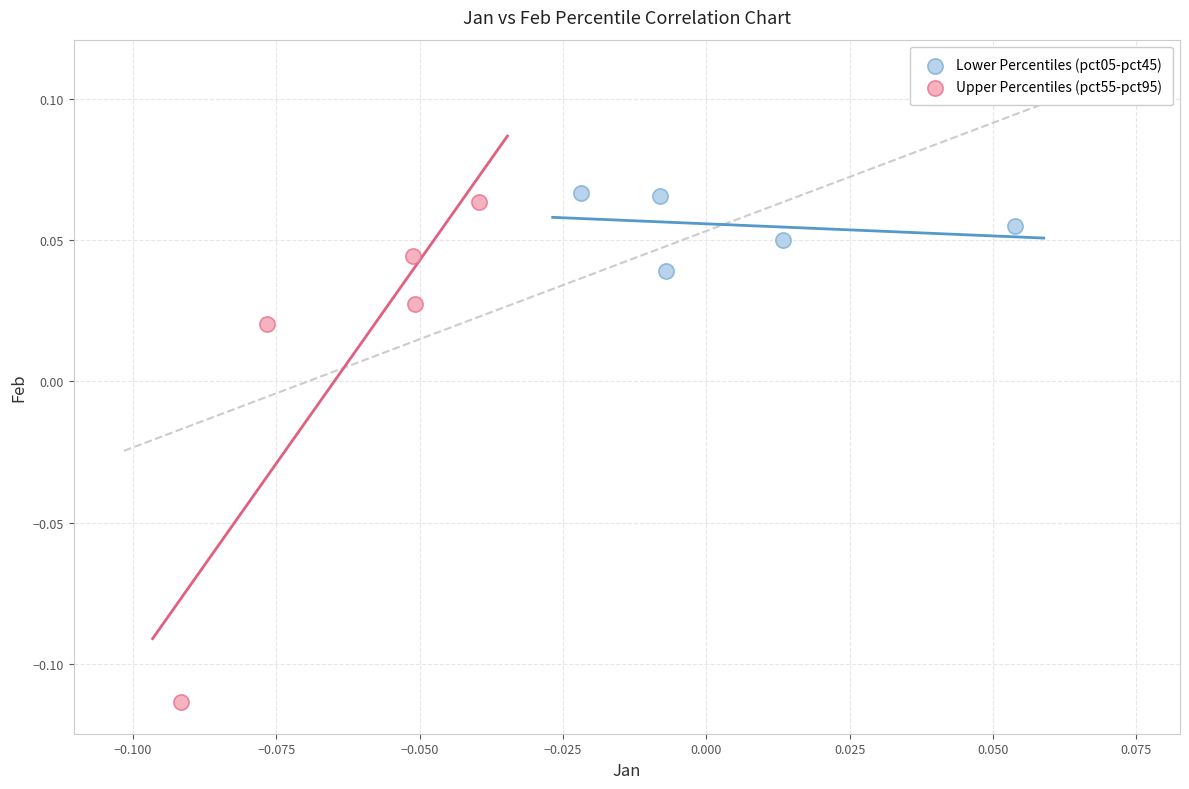

Which series reaches the minimum Y coordinate?

Upper Percentiles (pct55-pct95)